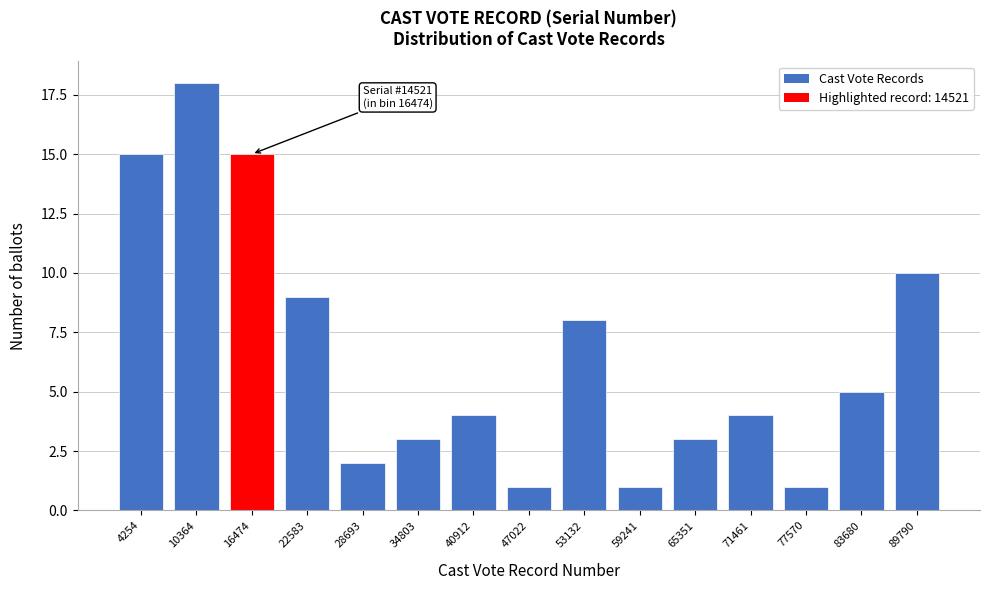

Reading left to right, what are all the values shown in this chart?

4254=15	10364=18	16474=15	22583=9	28693=2	34803=3	40912=4	47022=1	53132=8	59241=1	65351=3	71461=4	77570=1	83680=5	89790=10